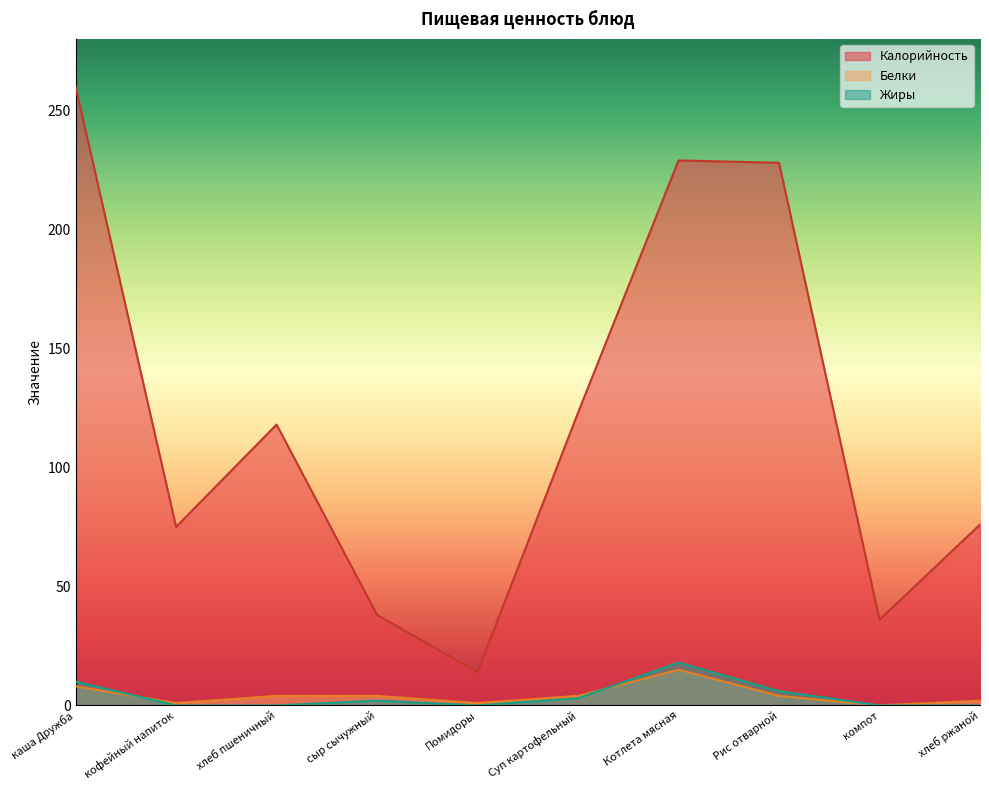

What is the difference between the highest and lowest values at Суп картофельный?

120